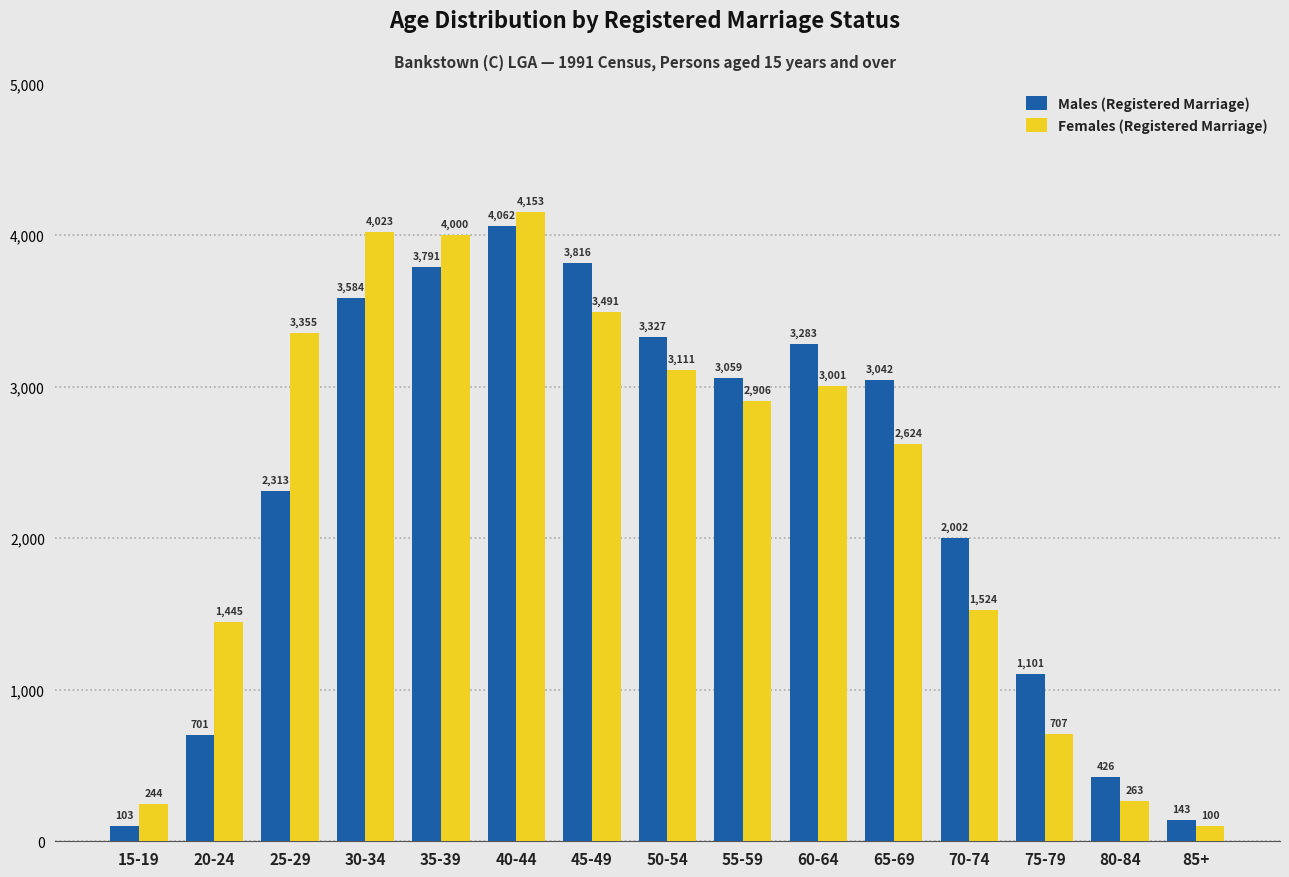

What is the value of the Females (Registered Marriage) bar at the 4th from the left?

4023